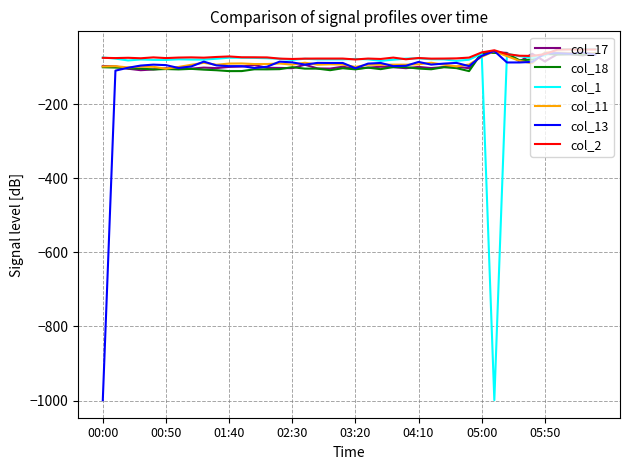

What is the maximum value shown in the chart?

-50.7